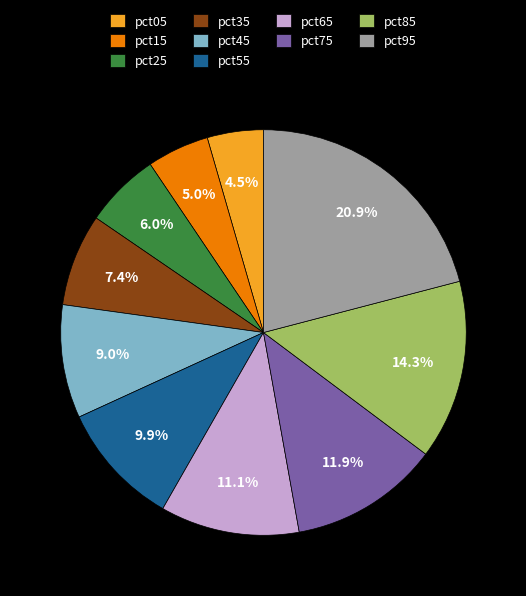

What portion of the pie excludes pct55?

90.1%